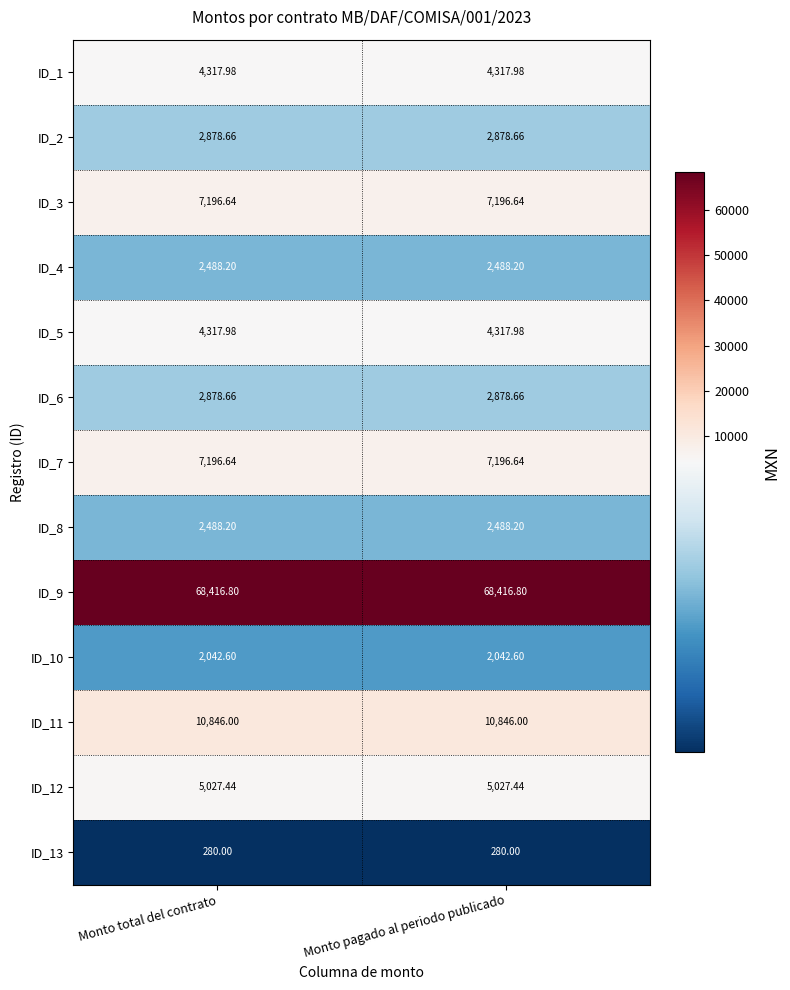

Is the value of ID_5 at Monto pagado al periodo publicado greater than the value of ID_13 at Monto pagado al periodo publicado?

Yes